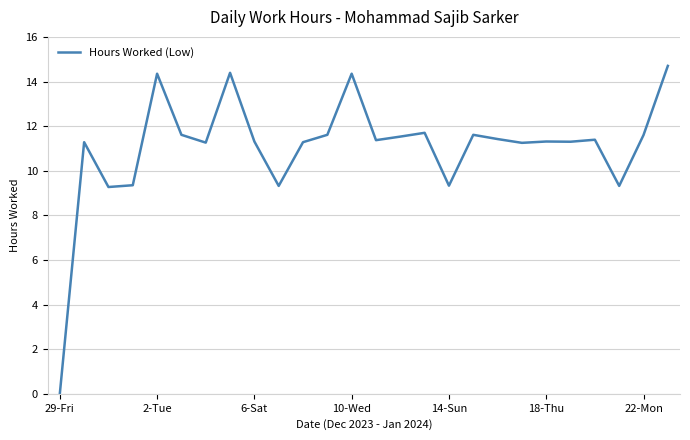

What is the difference between the maximum and minimum values?

14.7